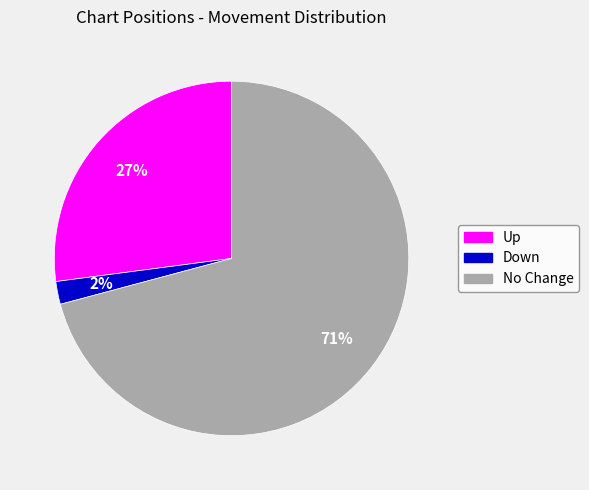

Do No Change and Down together represent more than half of the pie?

Yes